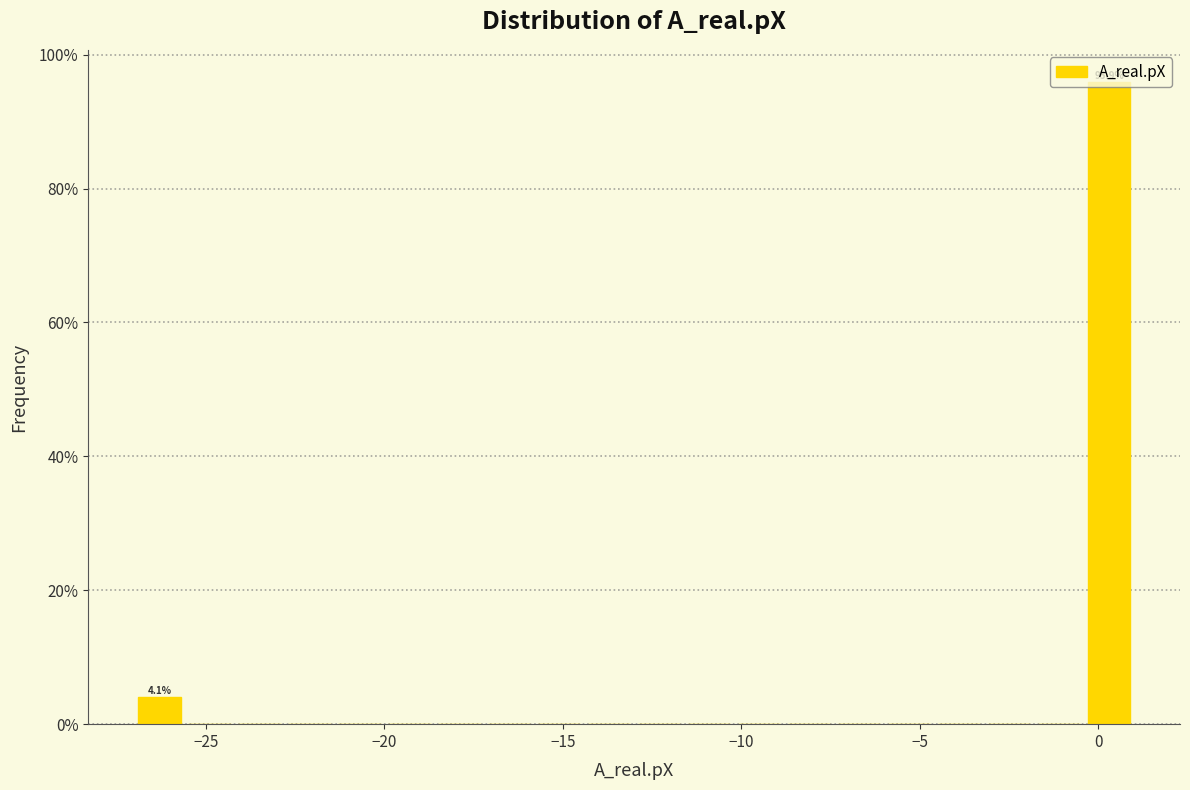

Around what value on the x-axis is the tallest bar? Give the approximate position of its centre, as read against the axis.

0.5